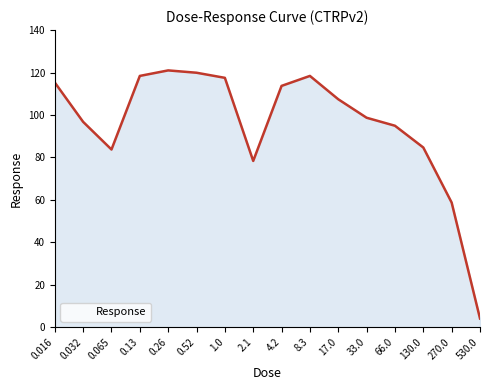

True or false: the data shows 4.1 at 530.0.

True